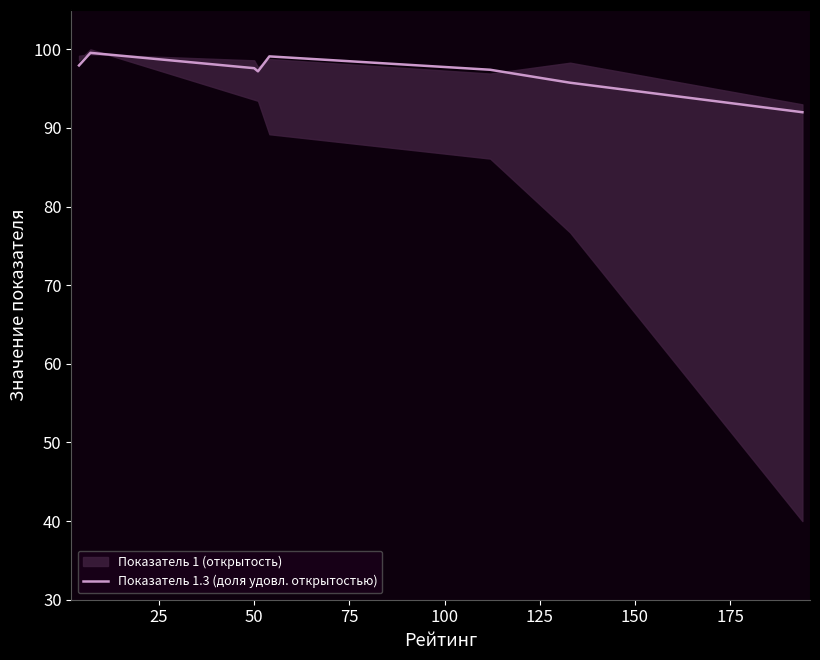

What is the value of the 4th point from the left?

97.2